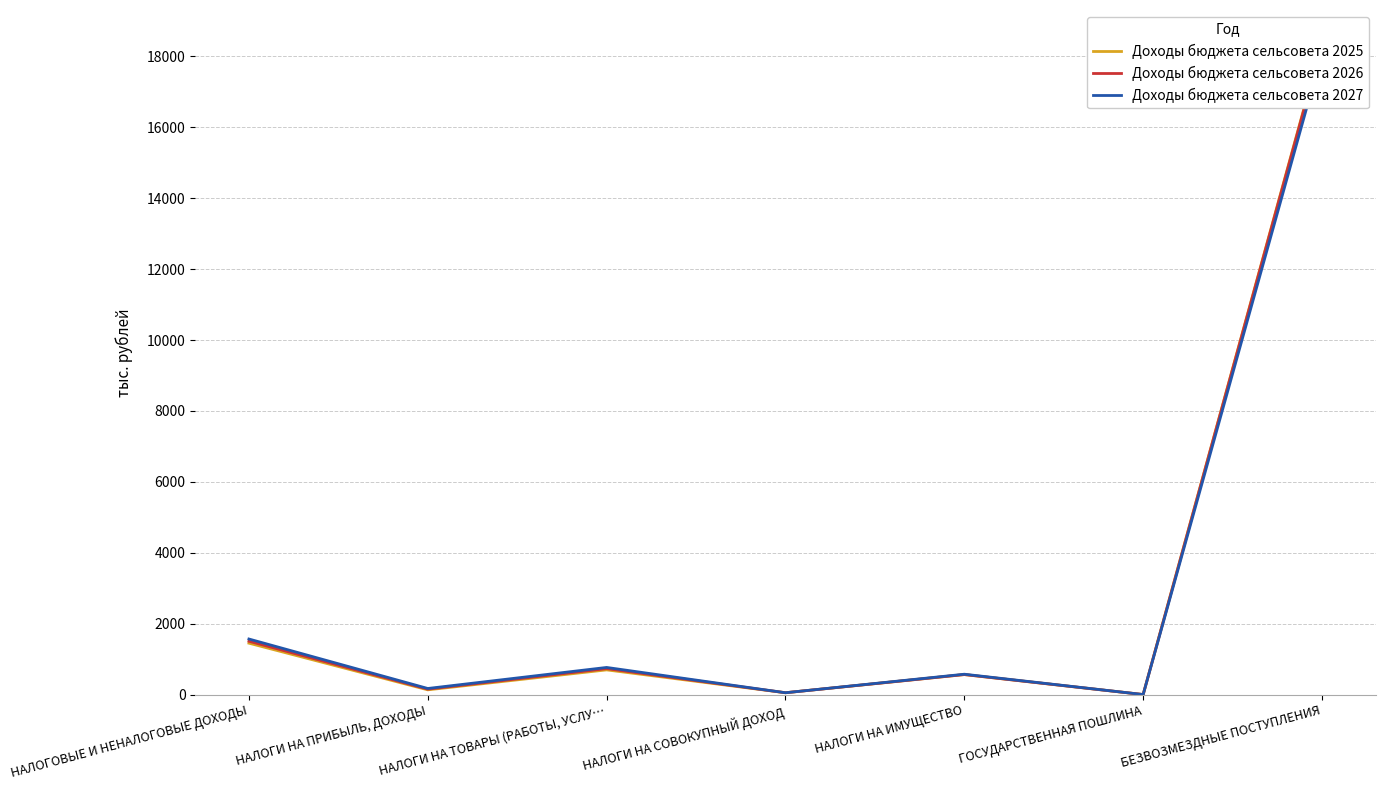

True or false: Доходы бюджета сельсовета 2027 has a value of 52.5 at НАЛОГИ НА СОВОКУПНЫЙ ДОХОД.

True